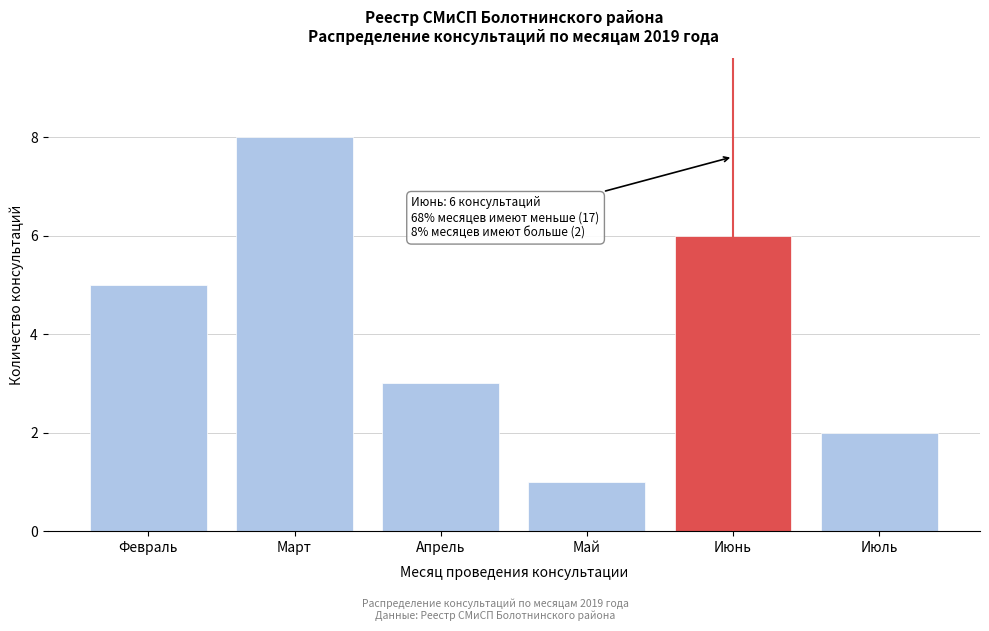

Reading left to right, transcribe all the data shown in this chart.

5	8	3	1	6	2